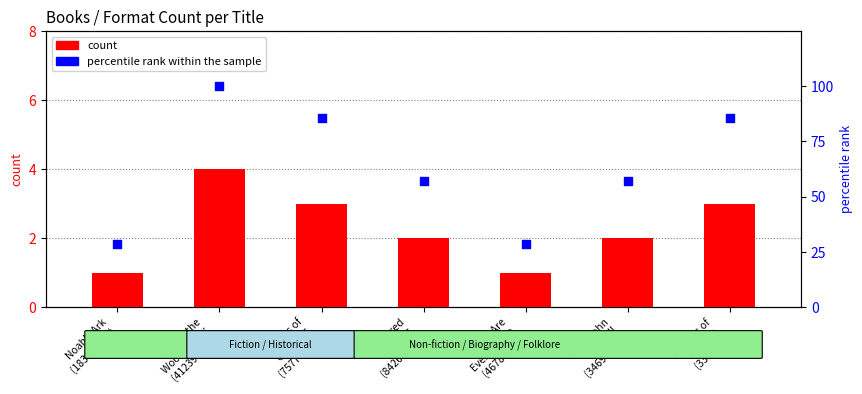

Which series has the largest total across all categories?

percentile rank within the sample